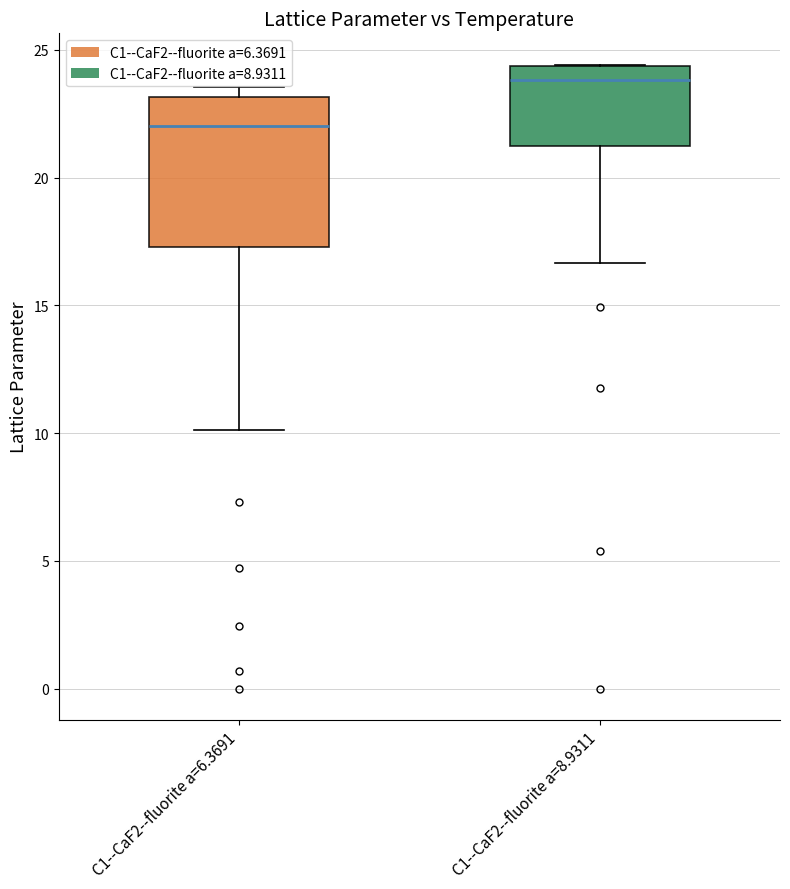

Reading left to right, read every box against the y-axis: the position of its median line, the range the box covers, and the ends of its whiskers. The values are not printed on the chart, so give them approximately, as read against the axis.

C1--CaF2--fluorite a=6.3691: median 22.0, box 17.5 to 23.0, whiskers 10.0 to 23.5
C1--CaF2--fluorite a=8.9311: median 24.0, box 21.0 to 24.5, whiskers 16.5 to 24.5